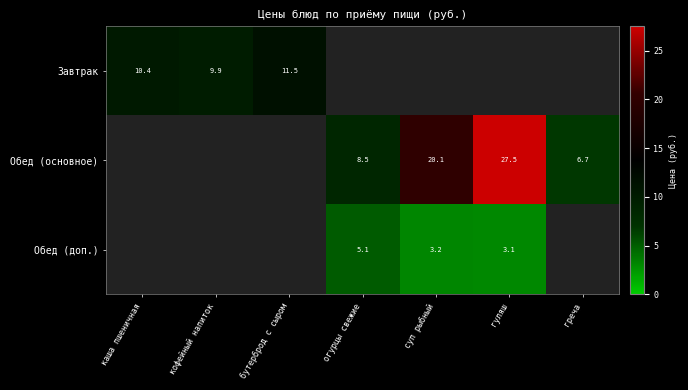

At which category is the sum across all series the highest?

гуляш